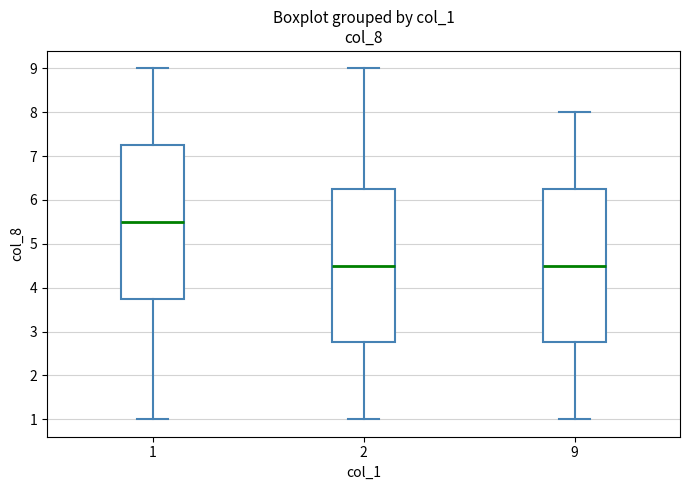

Where does the lower whisker of the box at x = 1 end on the y-axis? The values are not printed on the chart, so give them approximately, as read against the axis.

1.0